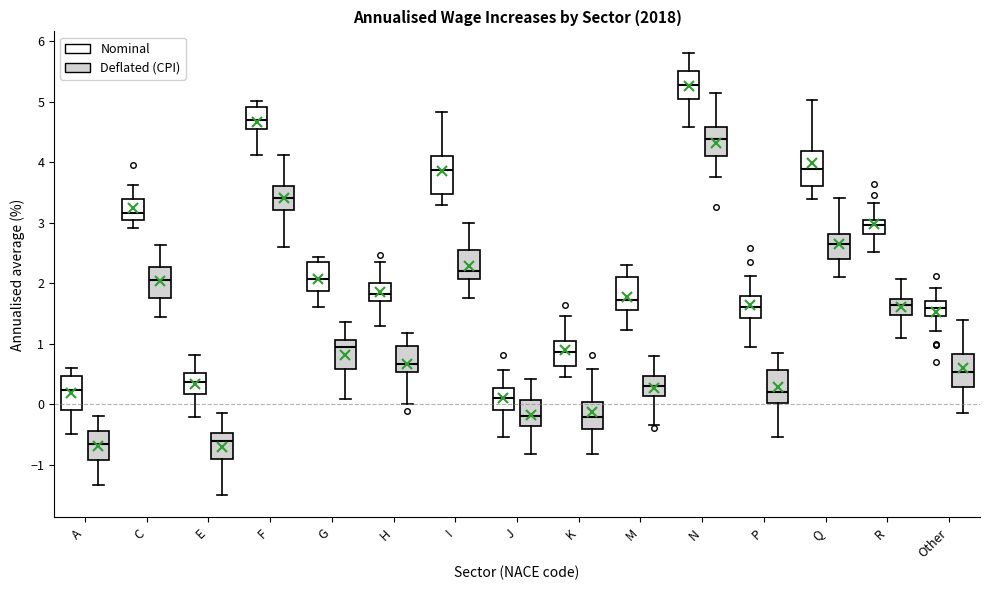

Reading left to right, transcribe this box plot: for each box, give where its median line is, the range the box spans, and where its two whiskers end, as read against the y-axis. The values are not printed on the chart, so give them approximately, as read against the axis.

A (Nominal): median 0.2, box -0.1 to 0.5, whiskers -0.5 to 0.6
A (Deflated (CPI)): median -0.6, box -0.9 to -0.4, whiskers -1.3 to -0.2
C (Nominal): median 3.2, box 3.0 to 3.4, whiskers 2.9 to 3.6
C (Deflated (CPI)): median 2.1, box 1.8 to 2.3, whiskers 1.4 to 2.6
E (Nominal): median 0.4, box 0.2 to 0.5, whiskers -0.2 to 0.8
E (Deflated (CPI)): median -0.6, box -0.9 to -0.5, whiskers -1.5 to -0.1
F (Nominal): median 4.7, box 4.5 to 4.9, whiskers 4.1 to 5.0
F (Deflated (CPI)): median 3.4, box 3.2 to 3.6, whiskers 2.6 to 4.1
G (Nominal): median 2.1, box 1.9 to 2.3, whiskers 1.6 to 2.4
G (Deflated (CPI)): median 0.9, box 0.6 to 1.1, whiskers 0.1 to 1.4
H (Nominal): median 1.8, box 1.7 to 2.0, whiskers 1.3 to 2.4
H (Deflated (CPI)): median 0.7, box 0.5 to 1.0, whiskers 0.0 to 1.2
I (Nominal): median 3.9, box 3.5 to 4.1, whiskers 3.3 to 4.8
I (Deflated (CPI)): median 2.2, box 2.1 to 2.5, whiskers 1.8 to 3.0
J (Nominal): median 0.1, box -0.1 to 0.3, whiskers -0.5 to 0.6
J (Deflated (CPI)): median -0.2, box -0.4 to 0.1, whiskers -0.8 to 0.4
K (Nominal): median 0.9, box 0.6 to 1.0, whiskers 0.5 to 1.5
K (Deflated (CPI)): median -0.2, box -0.4 to 0.0, whiskers -0.8 to 0.6
M (Nominal): median 1.7, box 1.6 to 2.1, whiskers 1.2 to 2.3
M (Deflated (CPI)): median 0.3, box 0.1 to 0.5, whiskers -0.3 to 0.8
N (Nominal): median 5.3, box 5.0 to 5.5, whiskers 4.6 to 5.8
N (Deflated (CPI)): median 4.4, box 4.1 to 4.6, whiskers 3.8 to 5.1
P (Nominal): median 1.6, box 1.4 to 1.8, whiskers 0.9 to 2.1
P (Deflated (CPI)): median 0.2, box 0.0 to 0.6, whiskers -0.5 to 0.8
Q (Nominal): median 3.9, box 3.6 to 4.2, whiskers 3.4 to 5.0
Q (Deflated (CPI)): median 2.6, box 2.4 to 2.8, whiskers 2.1 to 3.4
R (Nominal): median 3.0 (just below the box's upper edge), box 2.8 to 3.0, whiskers 2.5 to 3.3
R (Deflated (CPI)): median 1.6, box 1.5 to 1.7, whiskers 1.1 to 2.1
Other (Nominal): median 1.6, box 1.5 to 1.7, whiskers 1.2 to 1.9
Other (Deflated (CPI)): median 0.5, box 0.3 to 0.8, whiskers -0.1 to 1.4